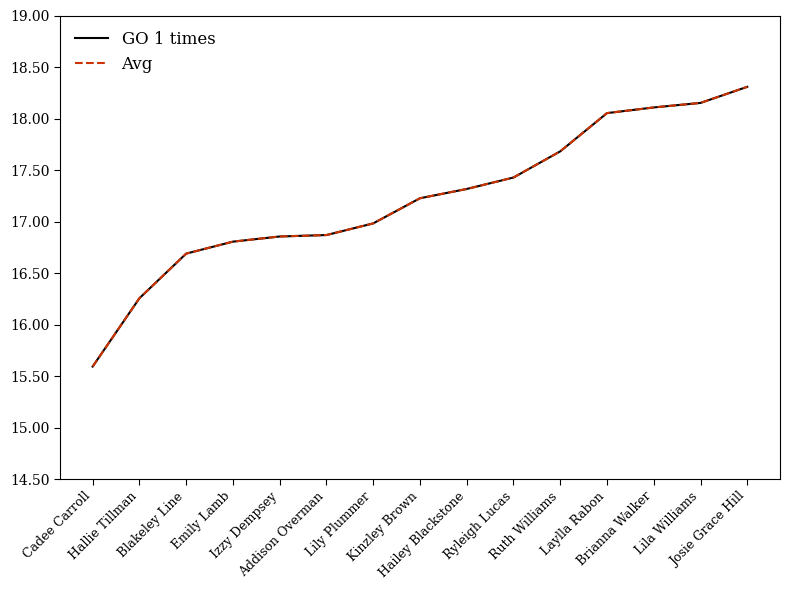

What is the difference between the maximum and minimum values in the Avg series?

2.7